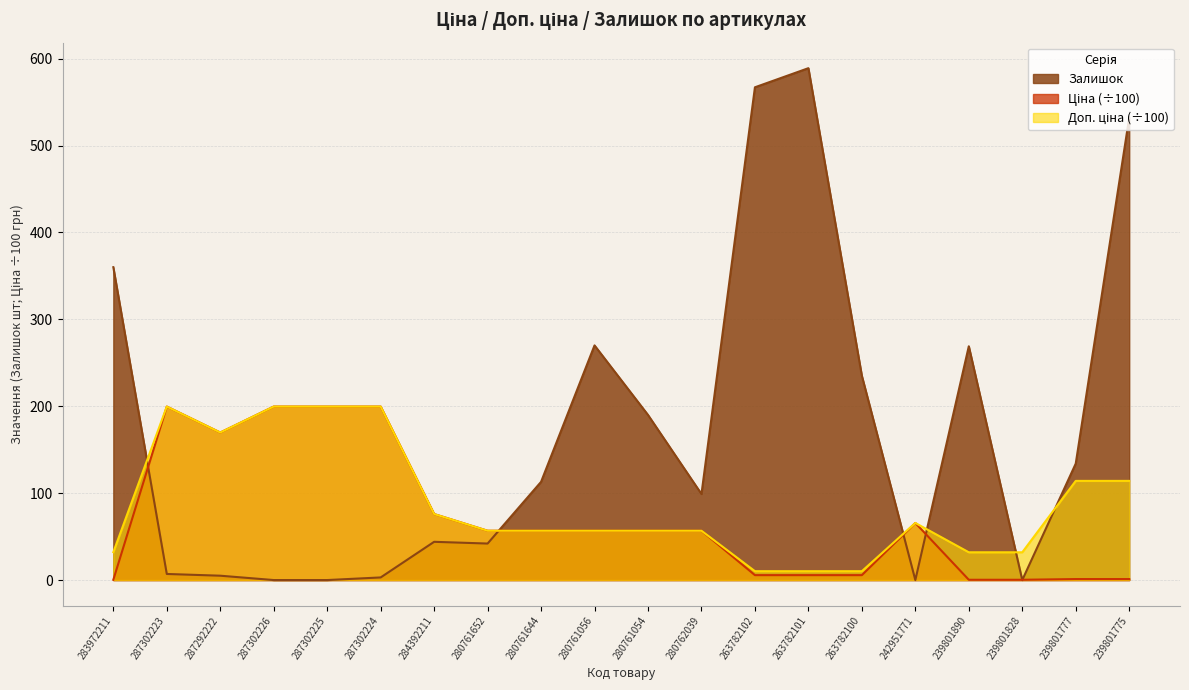

Where does the Ціна series first go above 56?

287302223